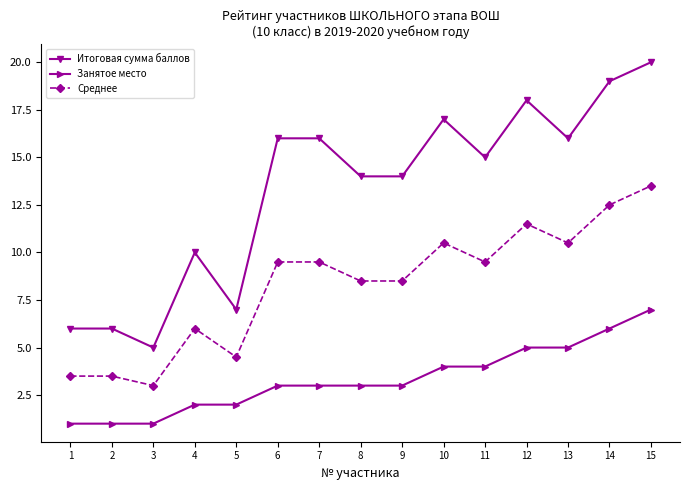

What is the sum of all Среднее values?

124.5